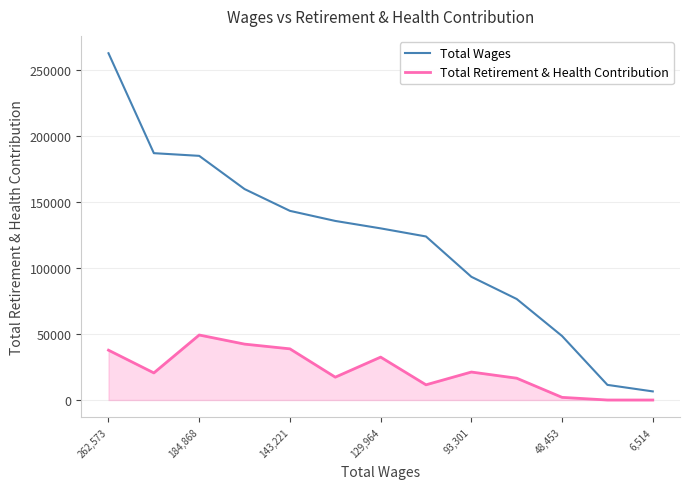

True or false: Total Wages and Total Retirement & Health Contribution cross at least once.

False